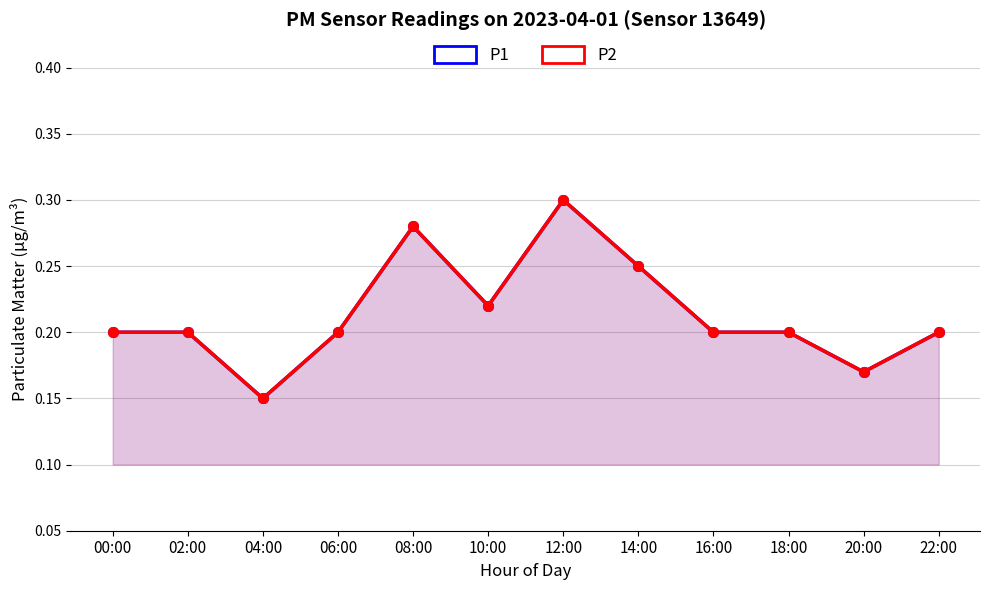

What is the difference between the P2 values at 08:00 and 16:00?

0.1